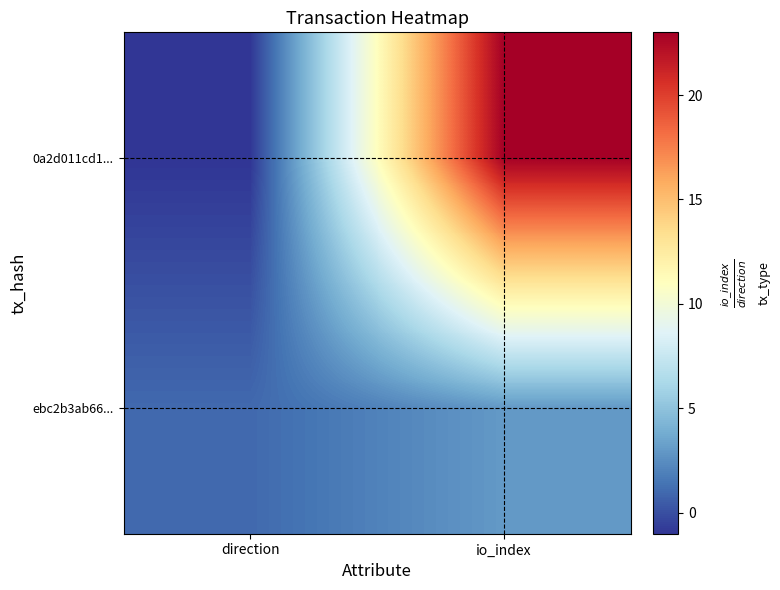

Reading left to right, list all the values displayed in this chart.

0a2d011cd1...: direction=-1	io_index=23
ebc2b3ab66...: direction=1	io_index=3